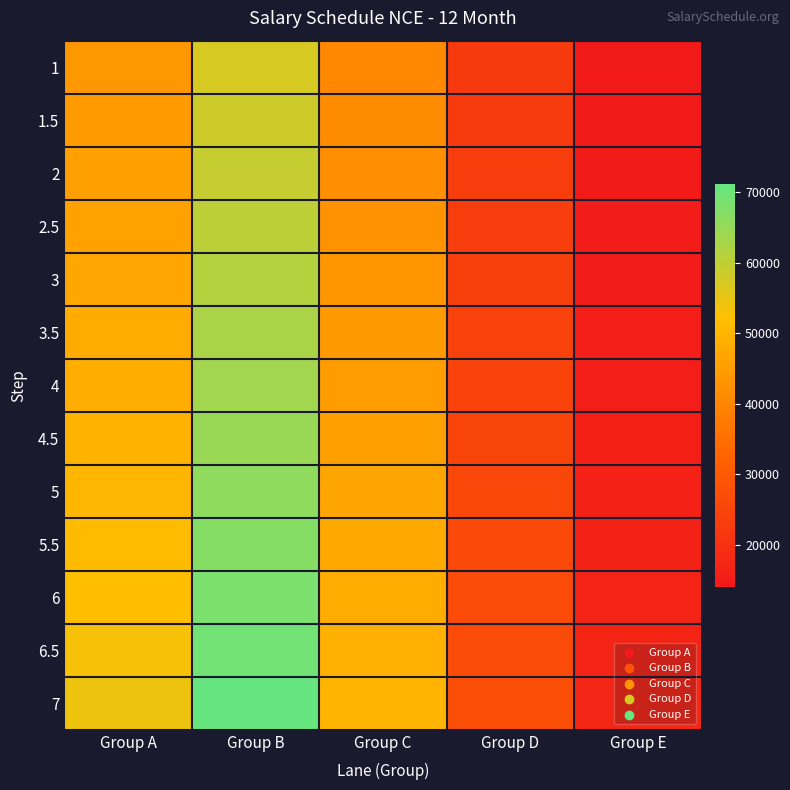

Reading left to right, list all the values displayed in this chart.

1: Group A=43740.4	Group B=57260.2	Group C=40405.5	Group D=22247.2	Group E=14056.0
1.5: Group A=44518.8	Group B=58284.1	Group C=41124.1	Group D=22633.6	Group E=14293.0
2: Group A=45312.6	Group B=59327.8	Group C=41854.8	Group D=23026.7	Group E=14534.4
2.5: Group A=46119.8	Group B=60391.3	Group C=42600.0	Group D=23428.6	Group E=14780.2
3: Group A=46943.6	Group B=61473.4	Group C=43357.3	Group D=23837.2	Group E=15030.4
3.5: Group A=47779.5	Group B=62575.3	Group C=44129.0	Group D=24252.4	Group E=15286.2
4: Group A=48633.2	Group B=63695.7	Group C=44916.3	Group D=24675.3	Group E=15545.3
4.5: Group A=49501.2	Group B=64838.3	Group C=45716.8	Group D=25106.0	Group E=15809.9
5: Group A=50385.9	Group B=66001.7	Group C=46531.7	Group D=25545.6	Group E=16078.9
5.5: Group A=51286.1	Group B=67186.1	Group C=47362.1	Group D=25992.9	Group E=16353.5
6: Group A=52200.6	Group B=68389.0	Group C=48203.6	Group D=26446.9	Group E=16631.4
6.5: Group A=53131.8	Group B=69612.9	Group C=49062.8	Group D=26909.7	Group E=16914.9
7: Group A=54346.9	Group B=71206.3	Group C=50183.3	Group D=27515.6	Group E=17288.9